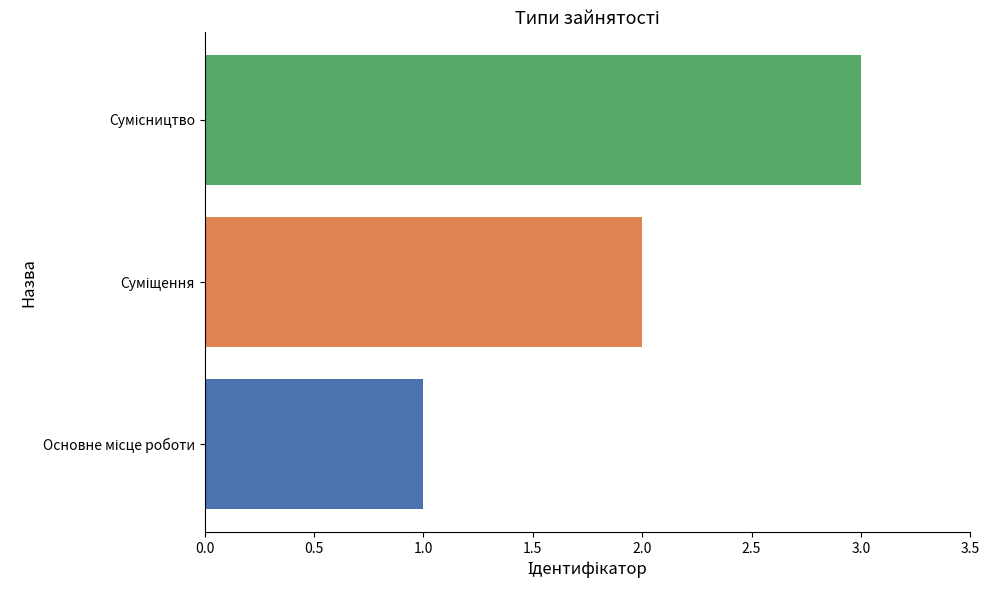

What is the greatest value displayed?

3